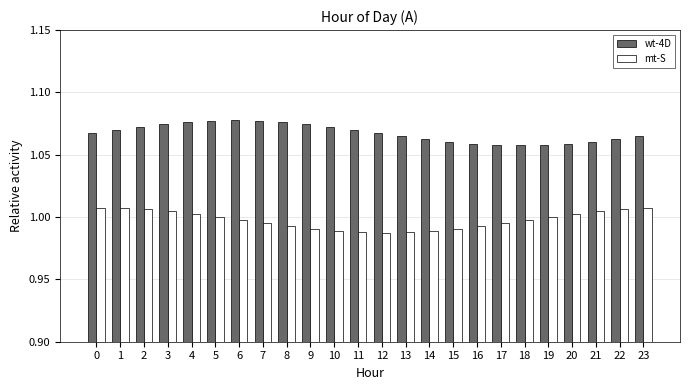

How many bars are there in total?

48